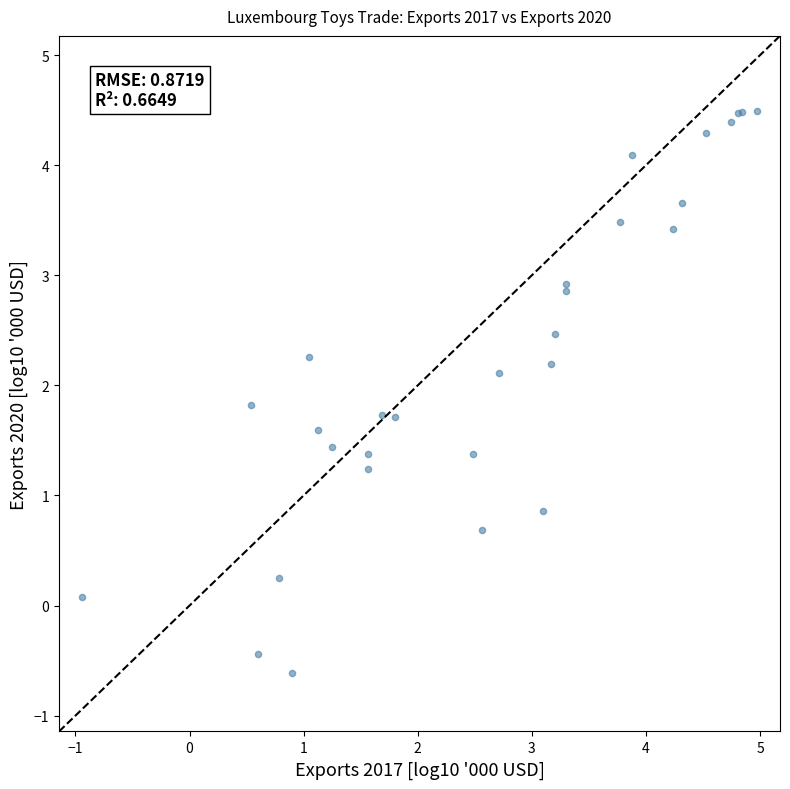

What Y value in the scatter plot is closest to 1?

0.9